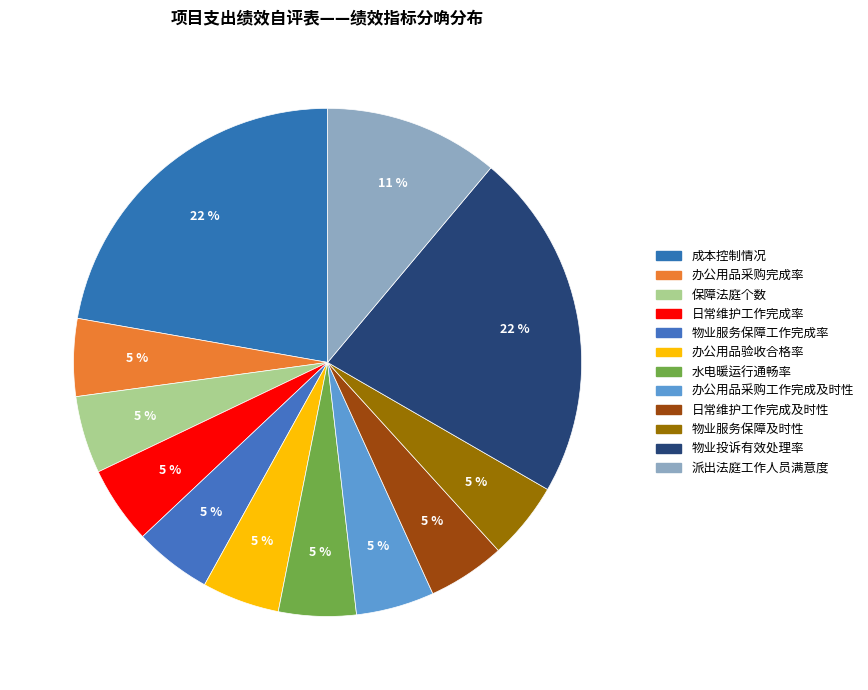

What percentage is the 办公用品验收合格率 slice, to the nearest percent?

5%